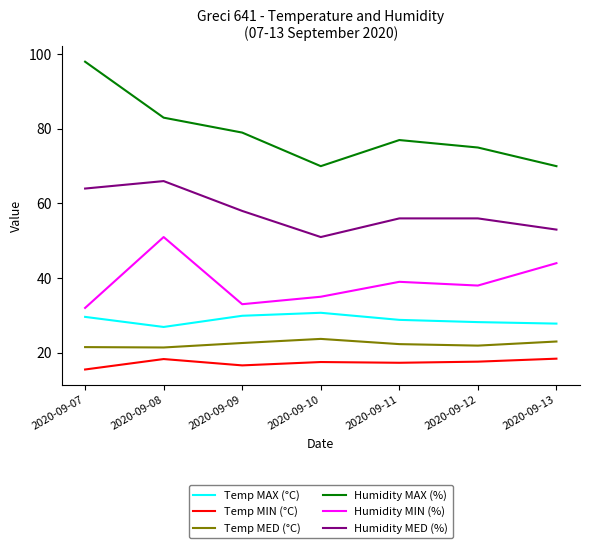

In Humidity MAX (%), how many points are lower than both neighbors (excluding endpoints)?

1